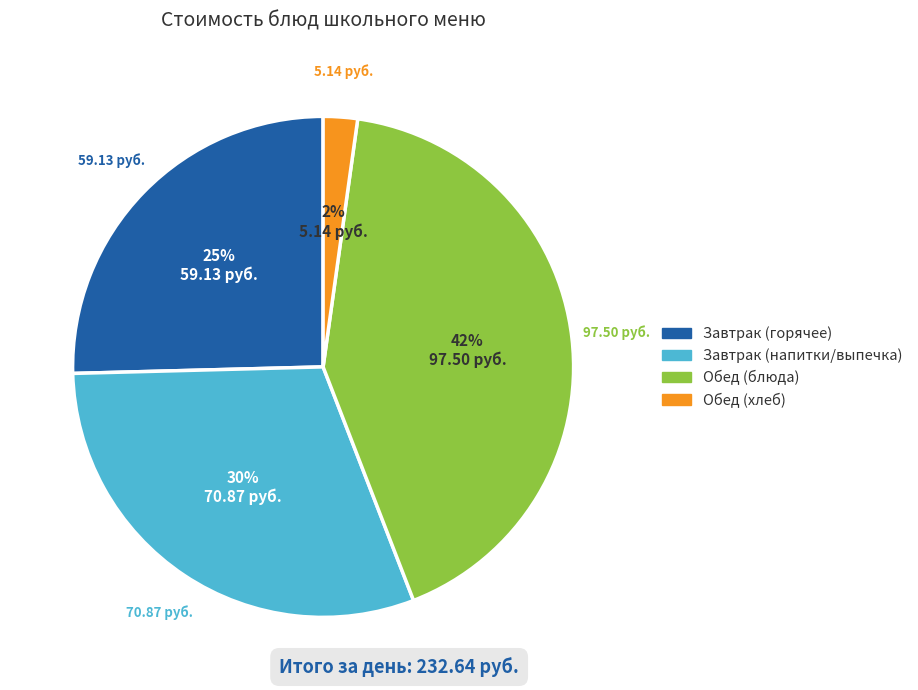

How many slices are in this pie chart?

4